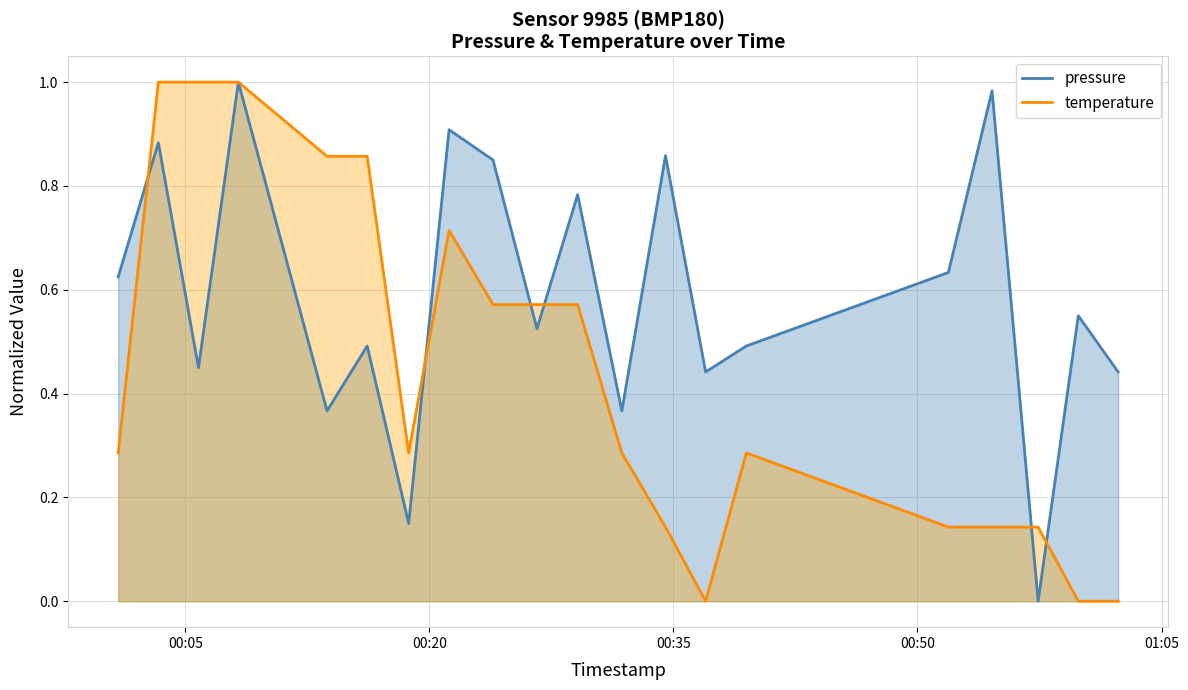

Which series has the largest total across all categories?

pressure